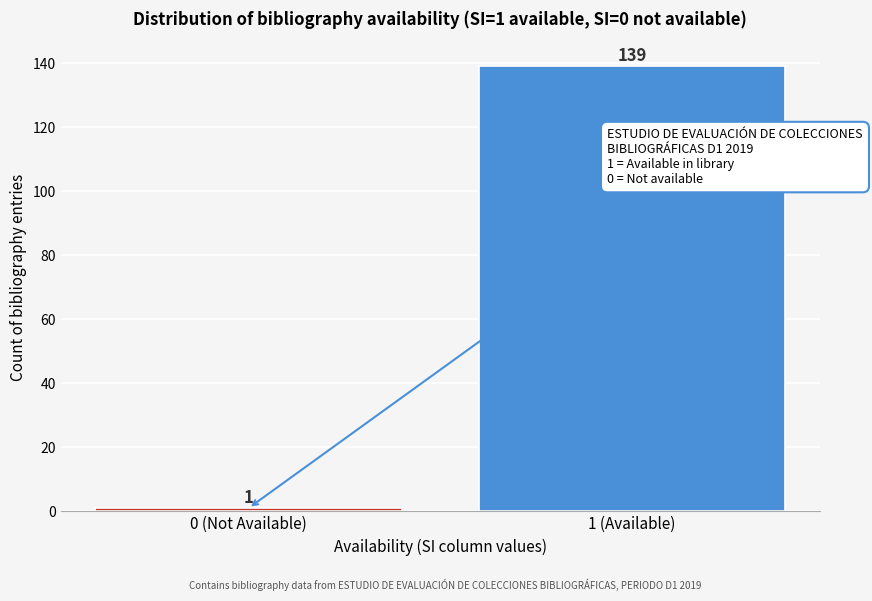

Reading right to left, what are all the values shown in this chart?

139	1